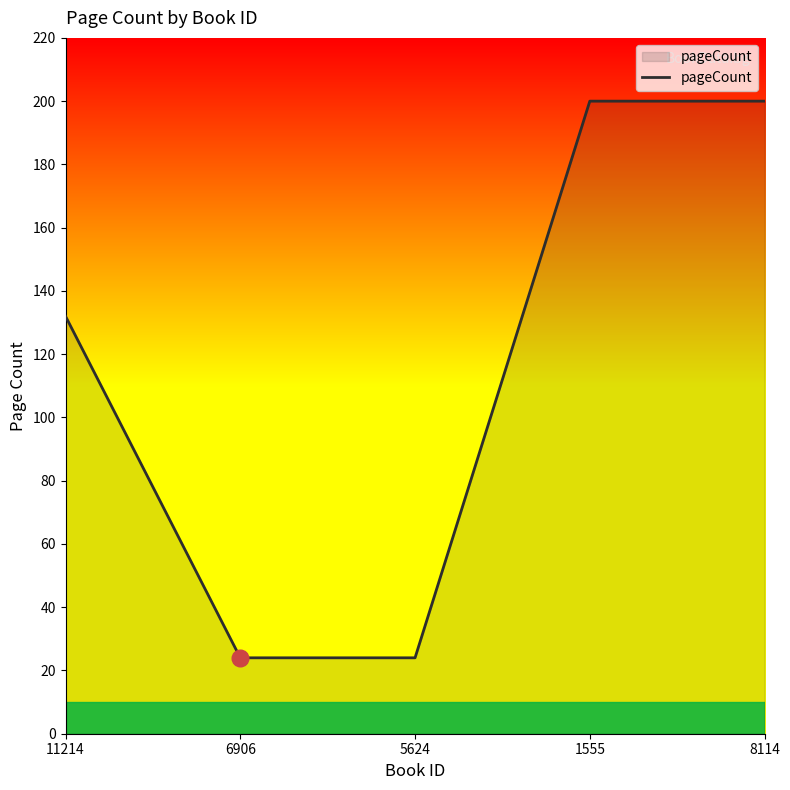

What is the change in value from 11214 to 6906?

-108